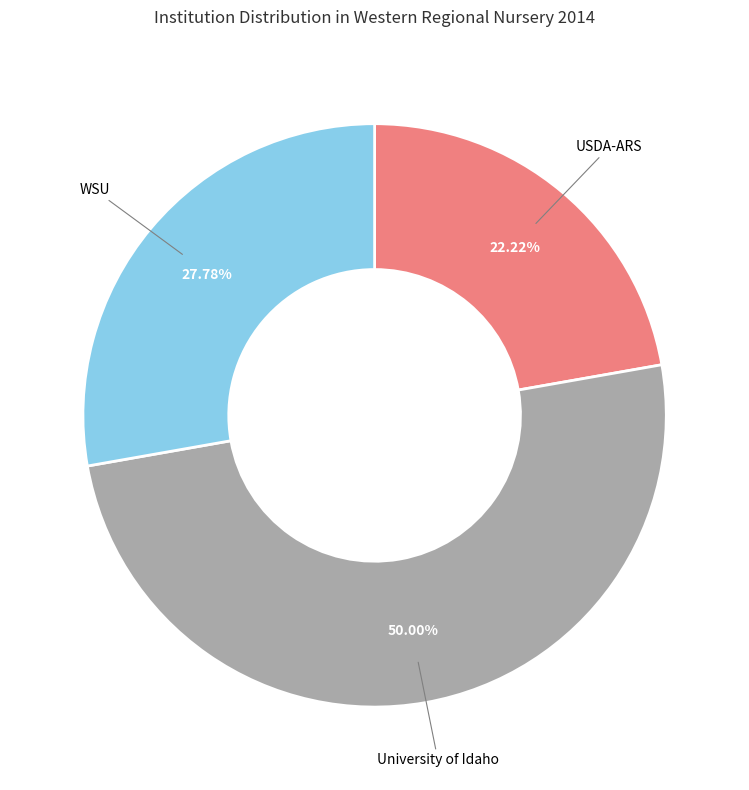

How many slices are in this pie chart?

3